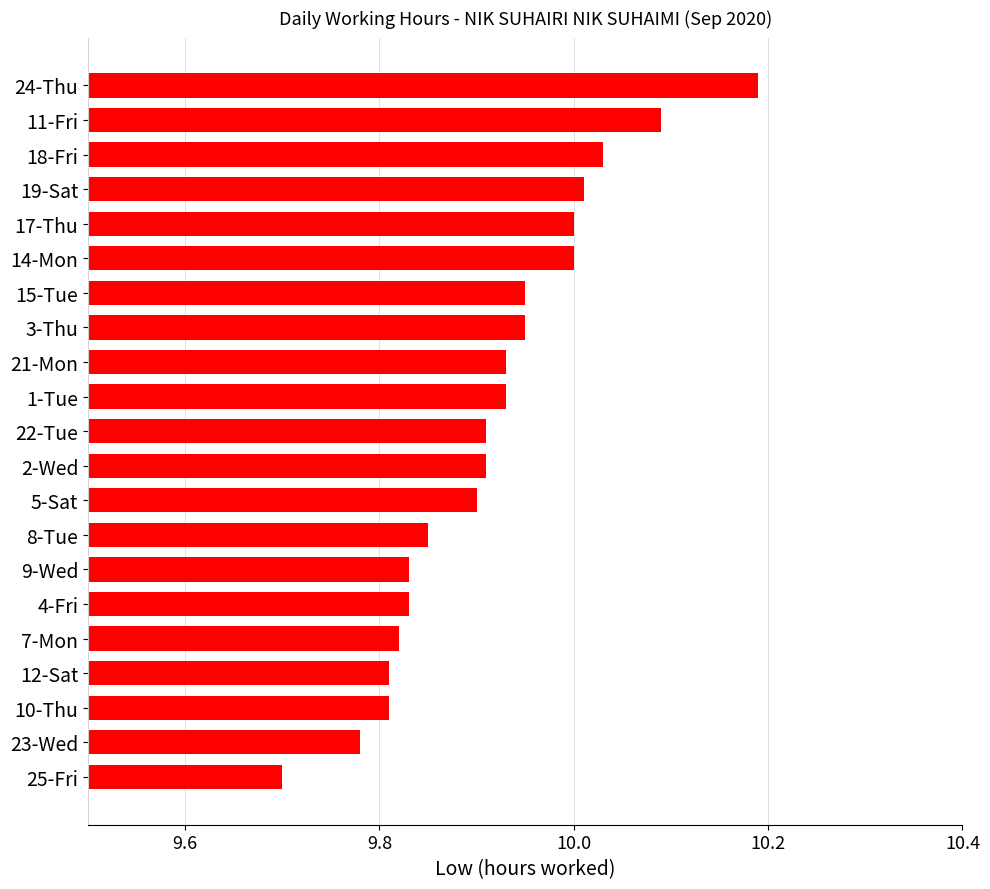

What is the difference between the second highest and minimum values?

0.4